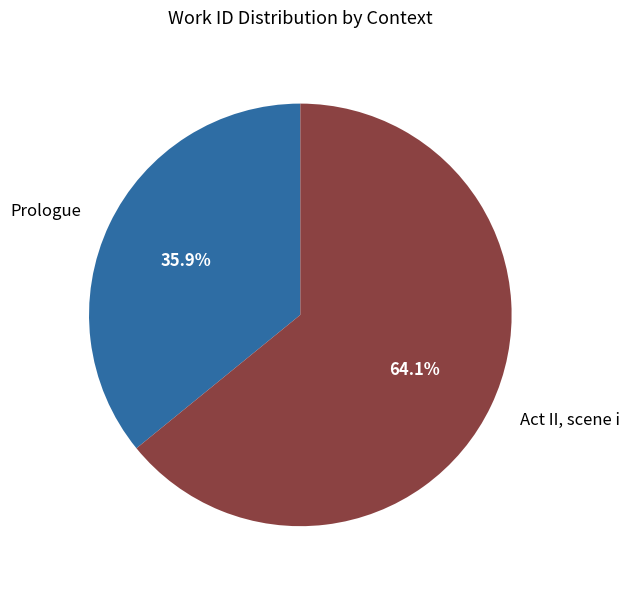

Which slice is the smallest?

Prologue